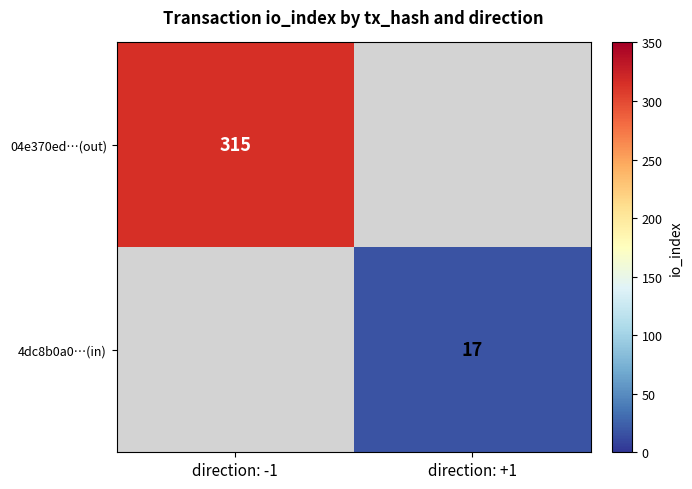

Is it true that 04e370ed…(out) equals 315 at direction: -1?

True